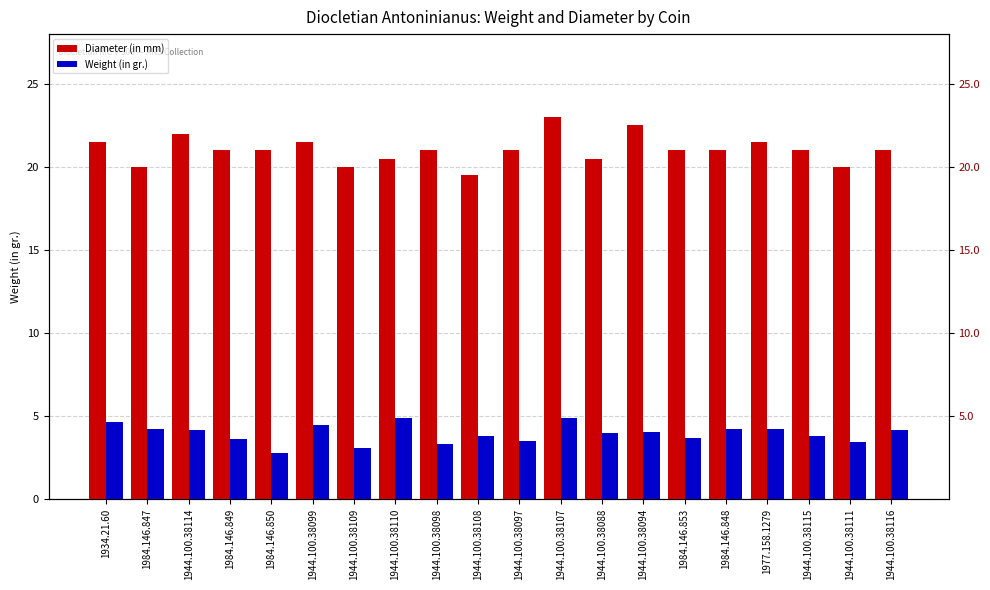

What is the average value of the Diameter (in mm) series?

21.0